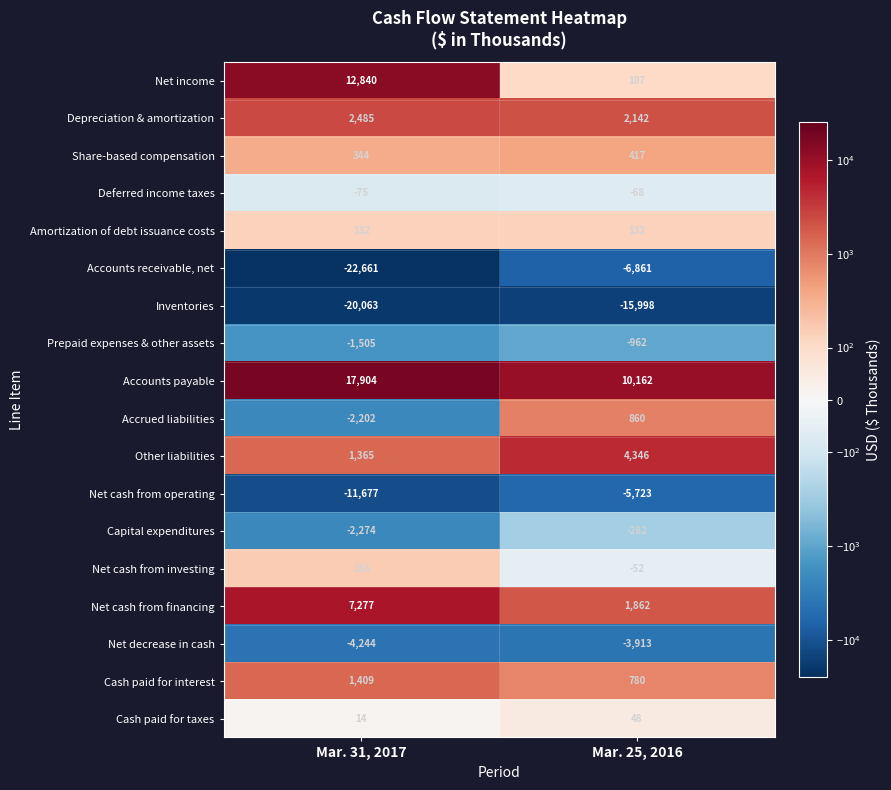

Is it true that Net cash from investing equals 156 at Mar. 31, 2017?

True